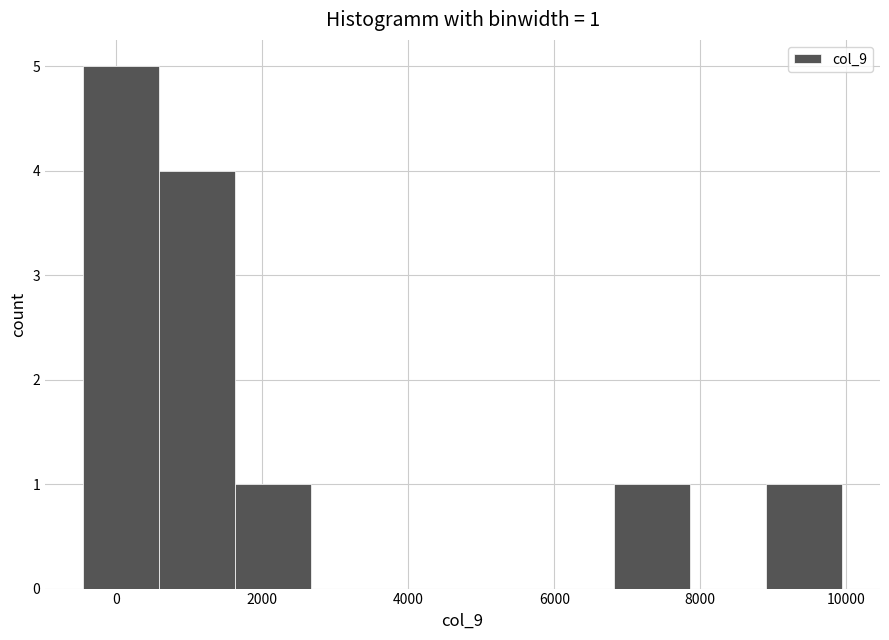

Over which range of the x-axis is the bar tallest?

-400 to 600